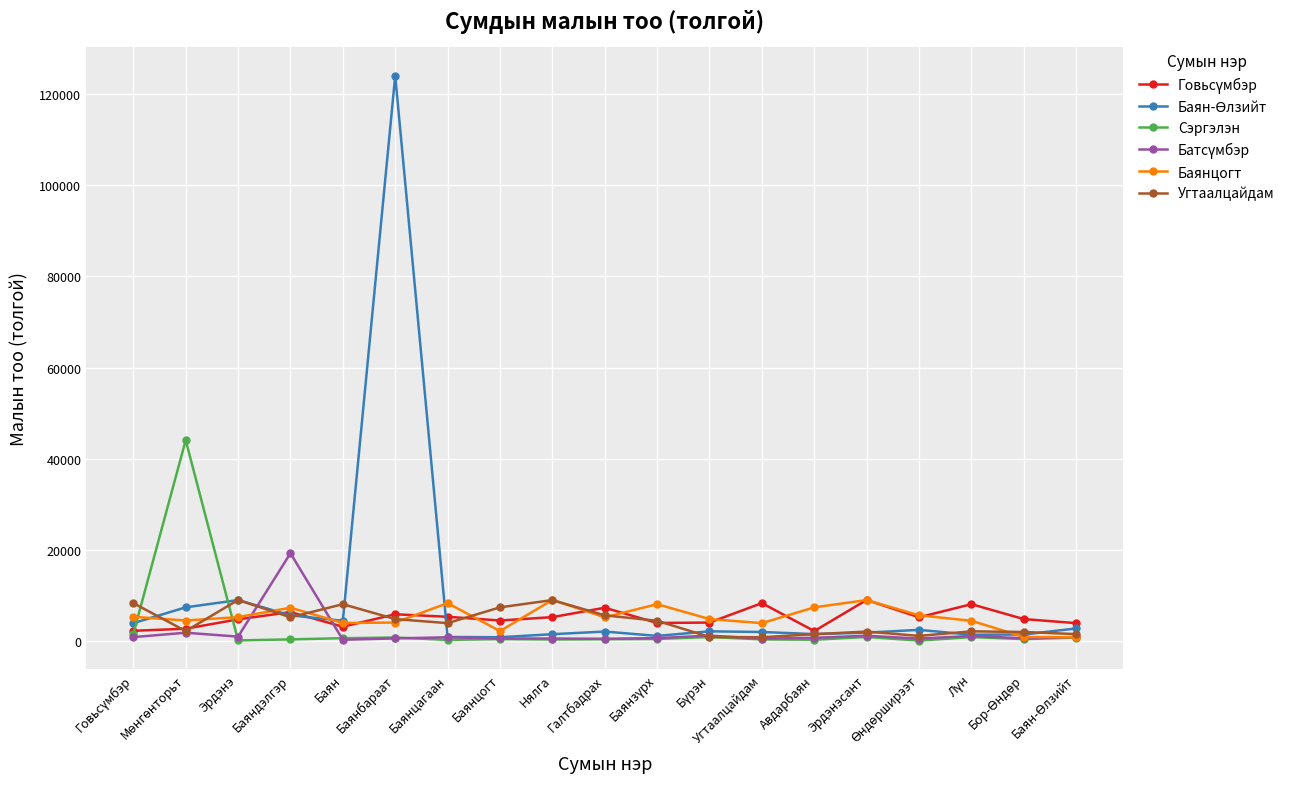

At which category is the sum across all series the highest?

Баянбараат